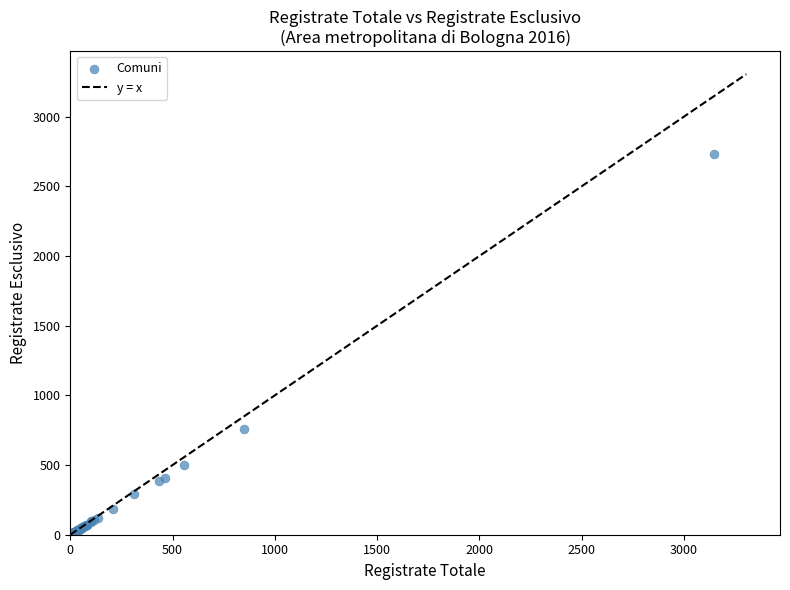

What Y value in the scatter plot is closest to 1369?

757